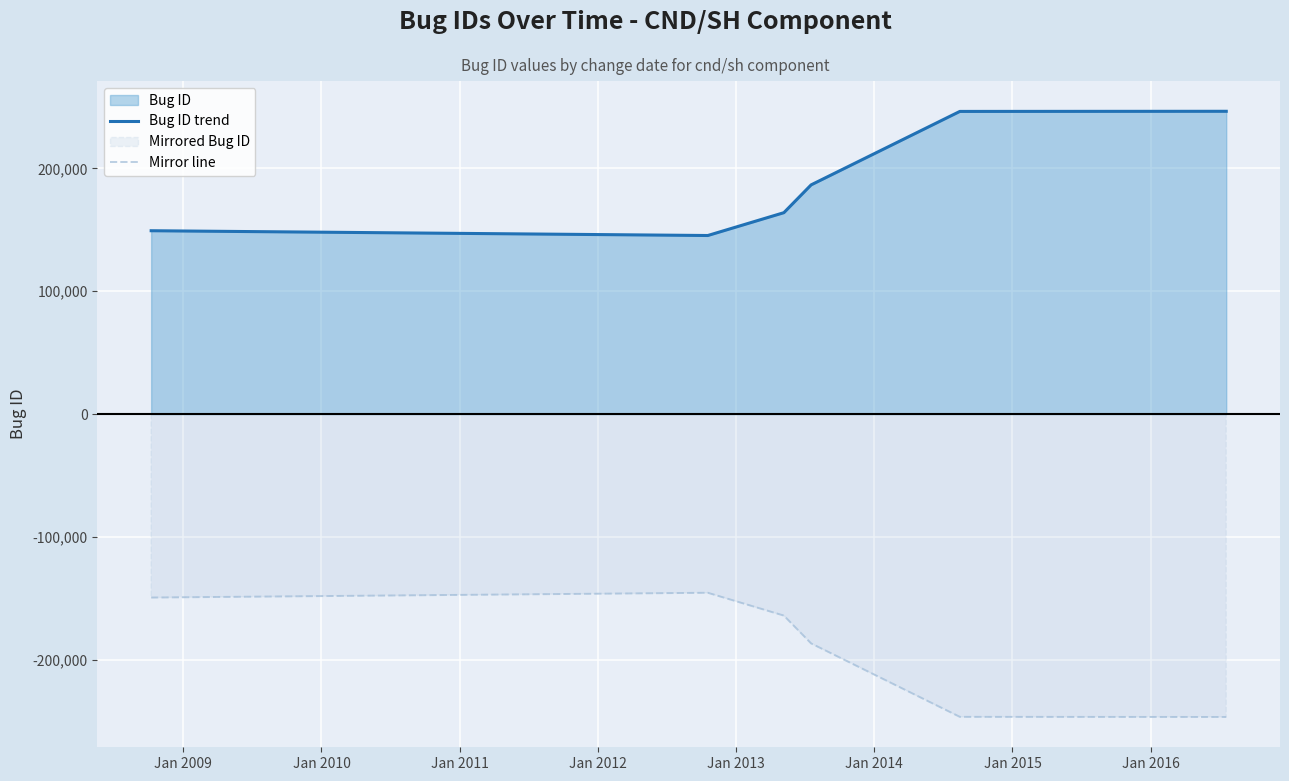

Rank the series by their average value, from highest to lowest.

Bug ID trend, Mirror line